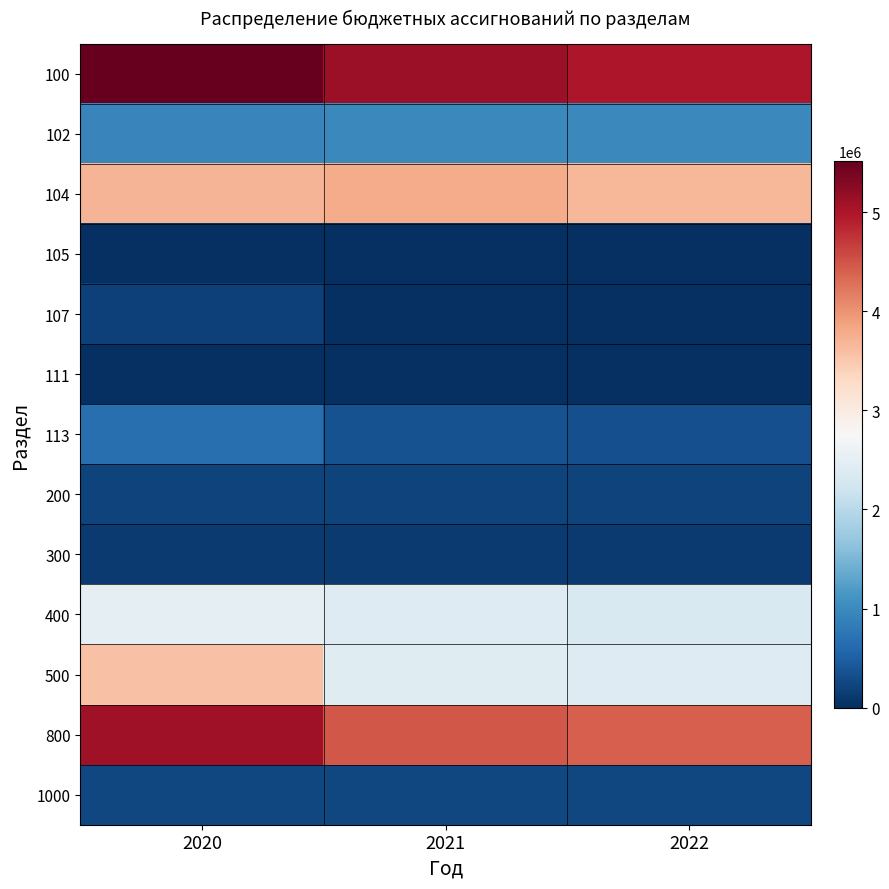

Reading right to left, extract all data points from this chart.

100: 2022=4991731.3	2021=5113736.0	2020=5518887.1
102: 2022=972305.5	2021=972305.5	2020=942247.6
104: 2022=3685472.0	2021=3785472.0	2020=3696723.4
105: 2022=0.0	2021=1004.7	2020=955.2
107: 2022=0.0	2021=0.0	2020=192537.0
111: 2022=5000.0	2021=5000.0	2020=5000.0
113: 2022=328953.8	2021=349953.8	2020=681423.8
200: 2022=214900.0	2021=205000.0	2020=202300.0
300: 2022=111520.0	2021=111520.0	2020=111520.0
400: 2022=2333549.1	2021=2406936.7	2020=2488553.1
500: 2022=2400345.0	2021=2421491.8	2020=3569278.8
800: 2022=4419223.2	2021=4479424.2	2020=5107729.8
1000: 2022=243474.0	2021=243474.0	2020=244474.0